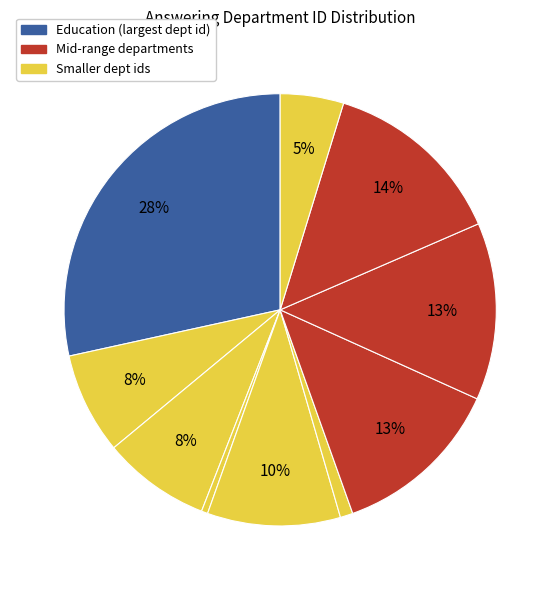

Which slice is the largest?

Education